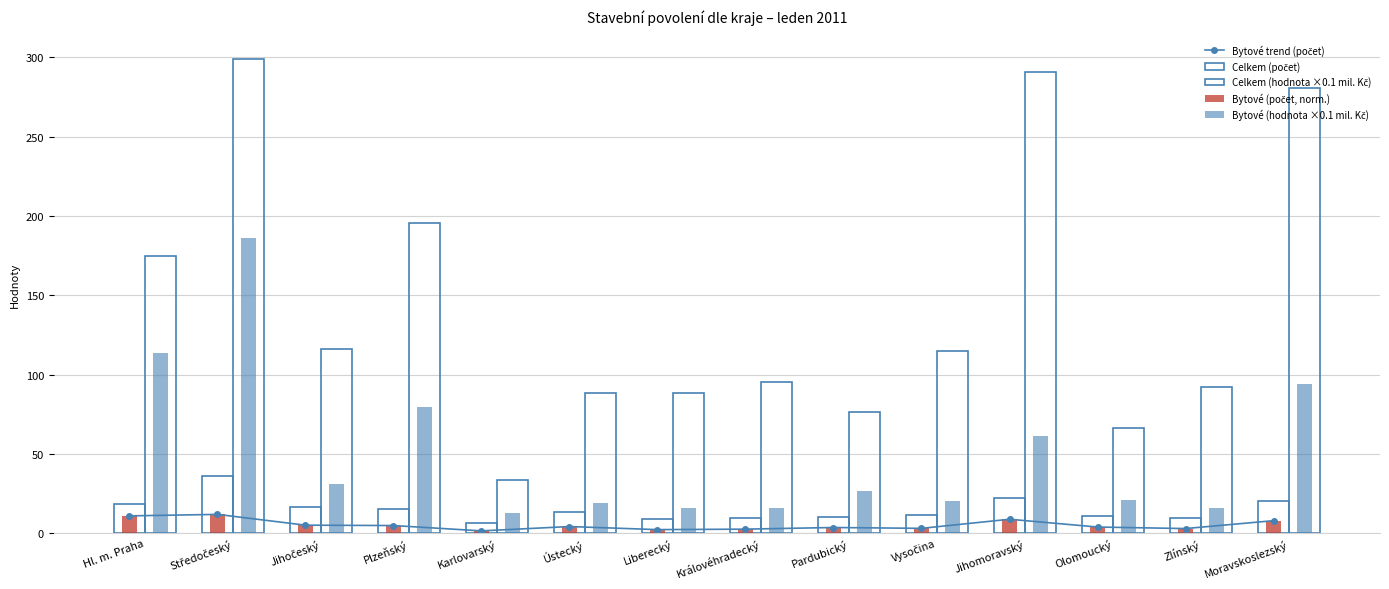

What is the label of the 3rd bar from the left?

Jihočeský